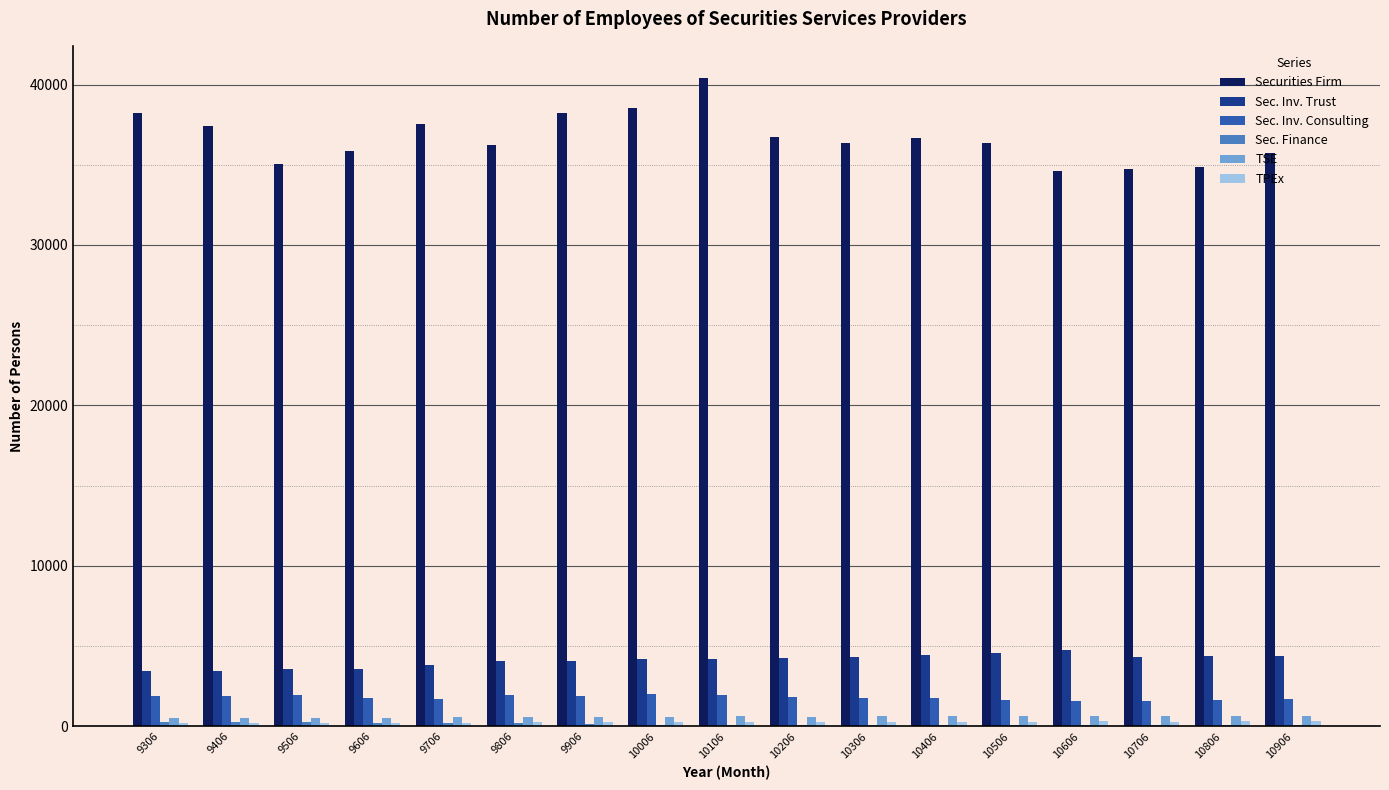

Are the bars grouped side by side (vs. stacked)?

Yes